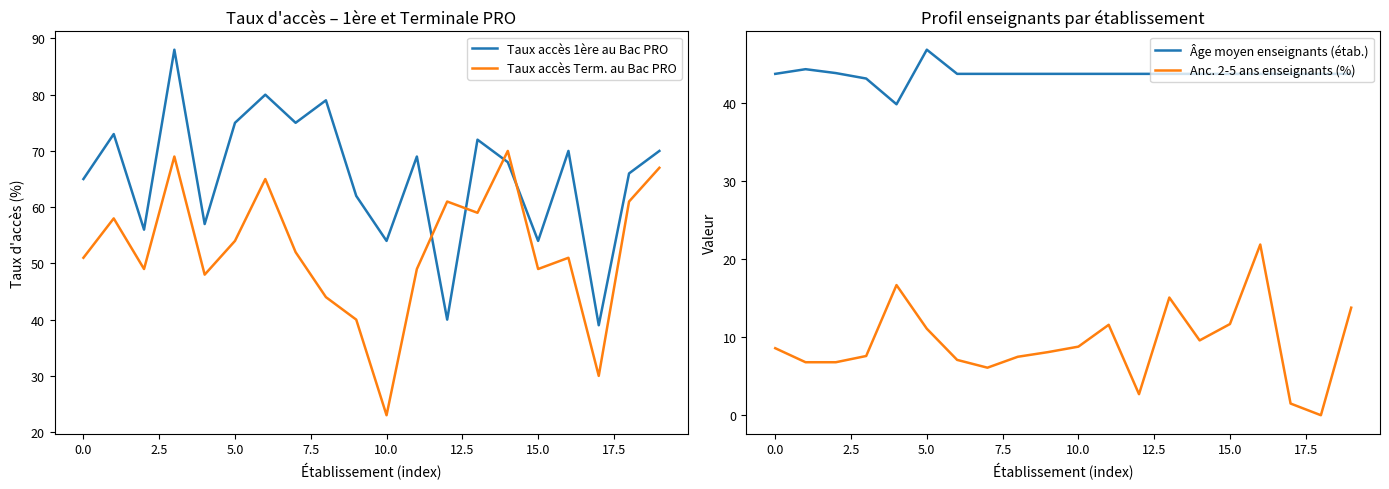

The value of Anc. 2-5 ans enseignants (%) at 15.0 is 11.7. True or false?

True